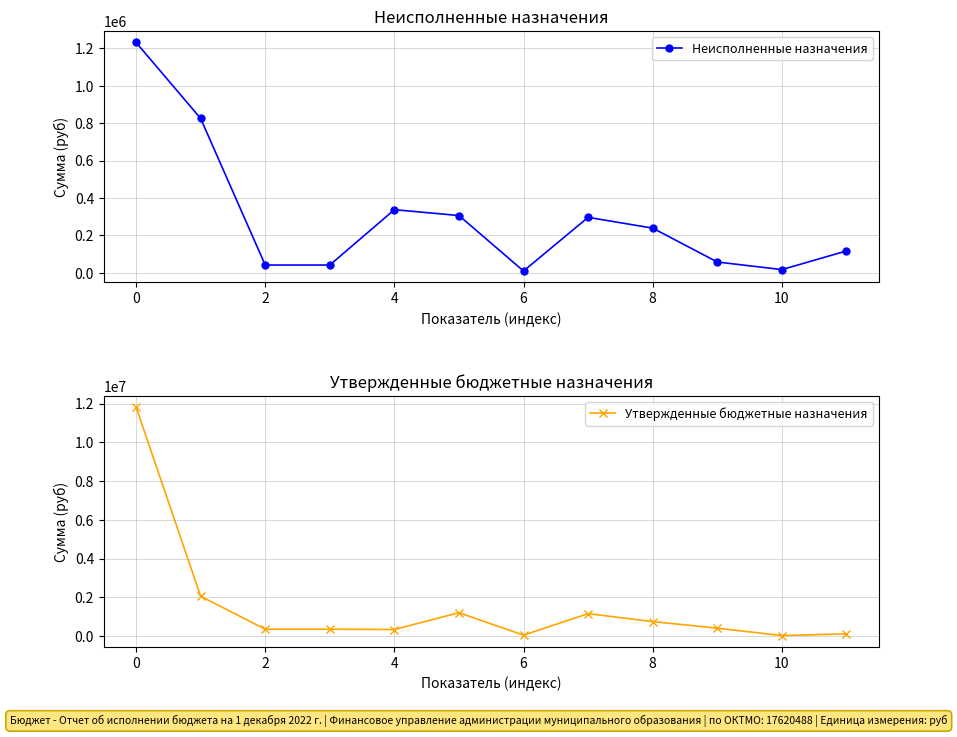

True or false: Утвержденные бюджетные назначения and Неисполненные назначения cross at least once.

False